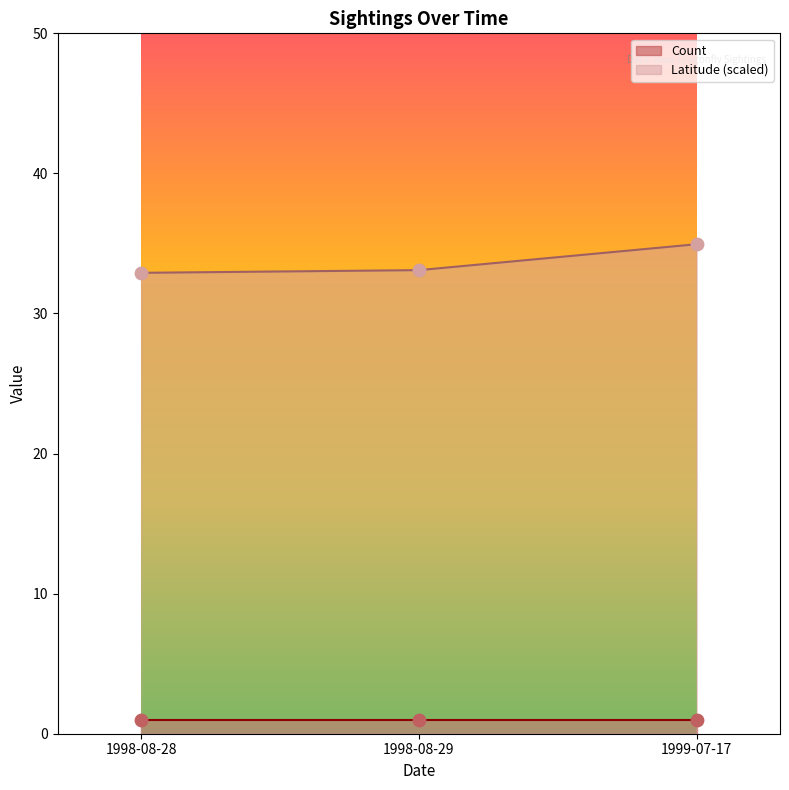

What is the change in value from 1998-08-28 to 1999-07-17?

+2.0